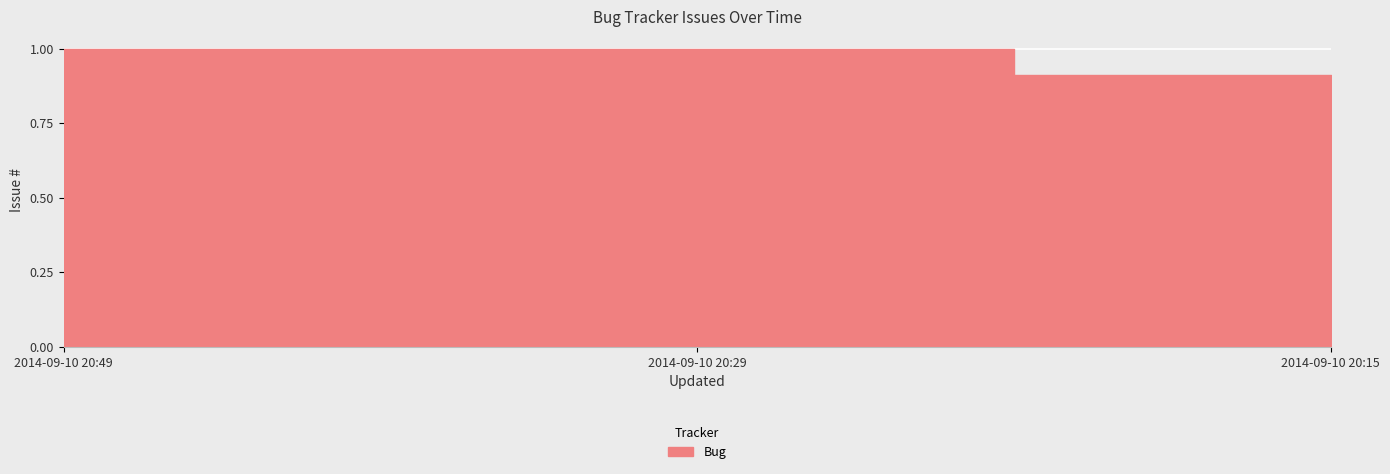

What is the change in value from 2014-09-10 20:49 to 2014-09-10 20:15?

-0.1